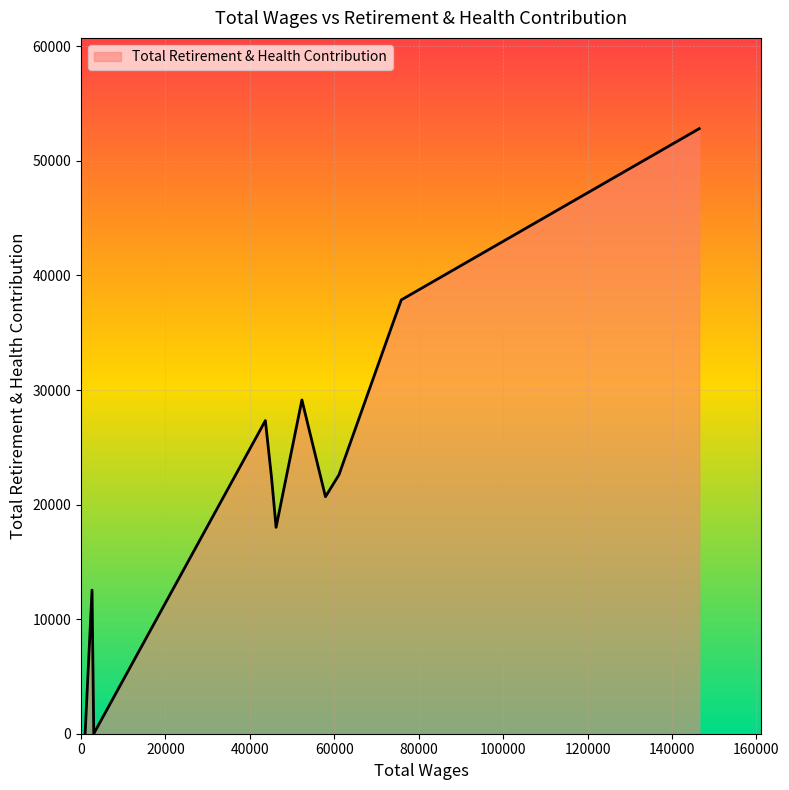

Does the chart have visible grid lines?

Yes